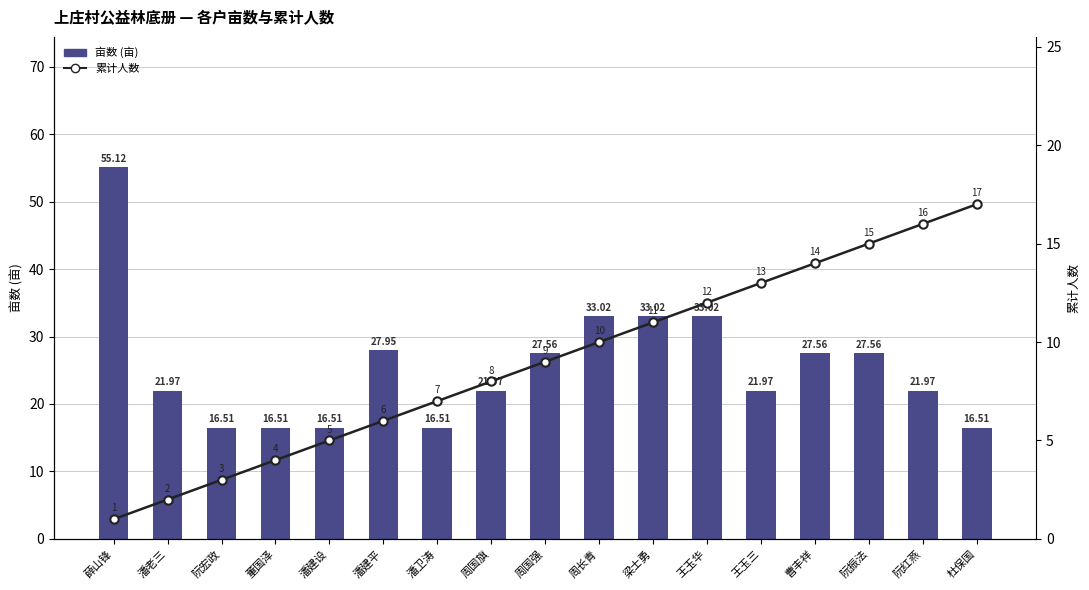

True or false: 亩数 (亩) has a value of 21.6 at 周长青.

False